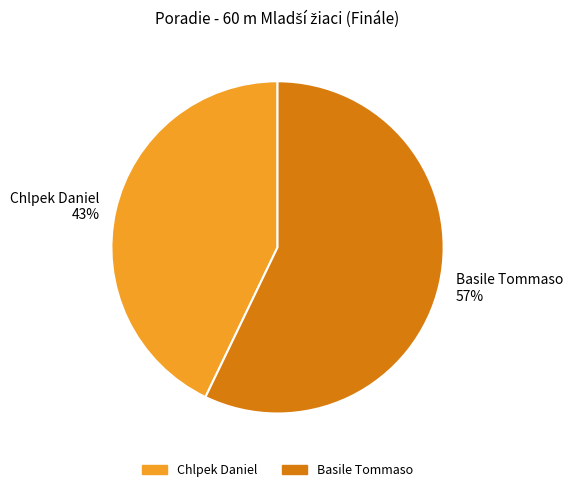

Does Chlpek Daniel represent more than half of the total?

No